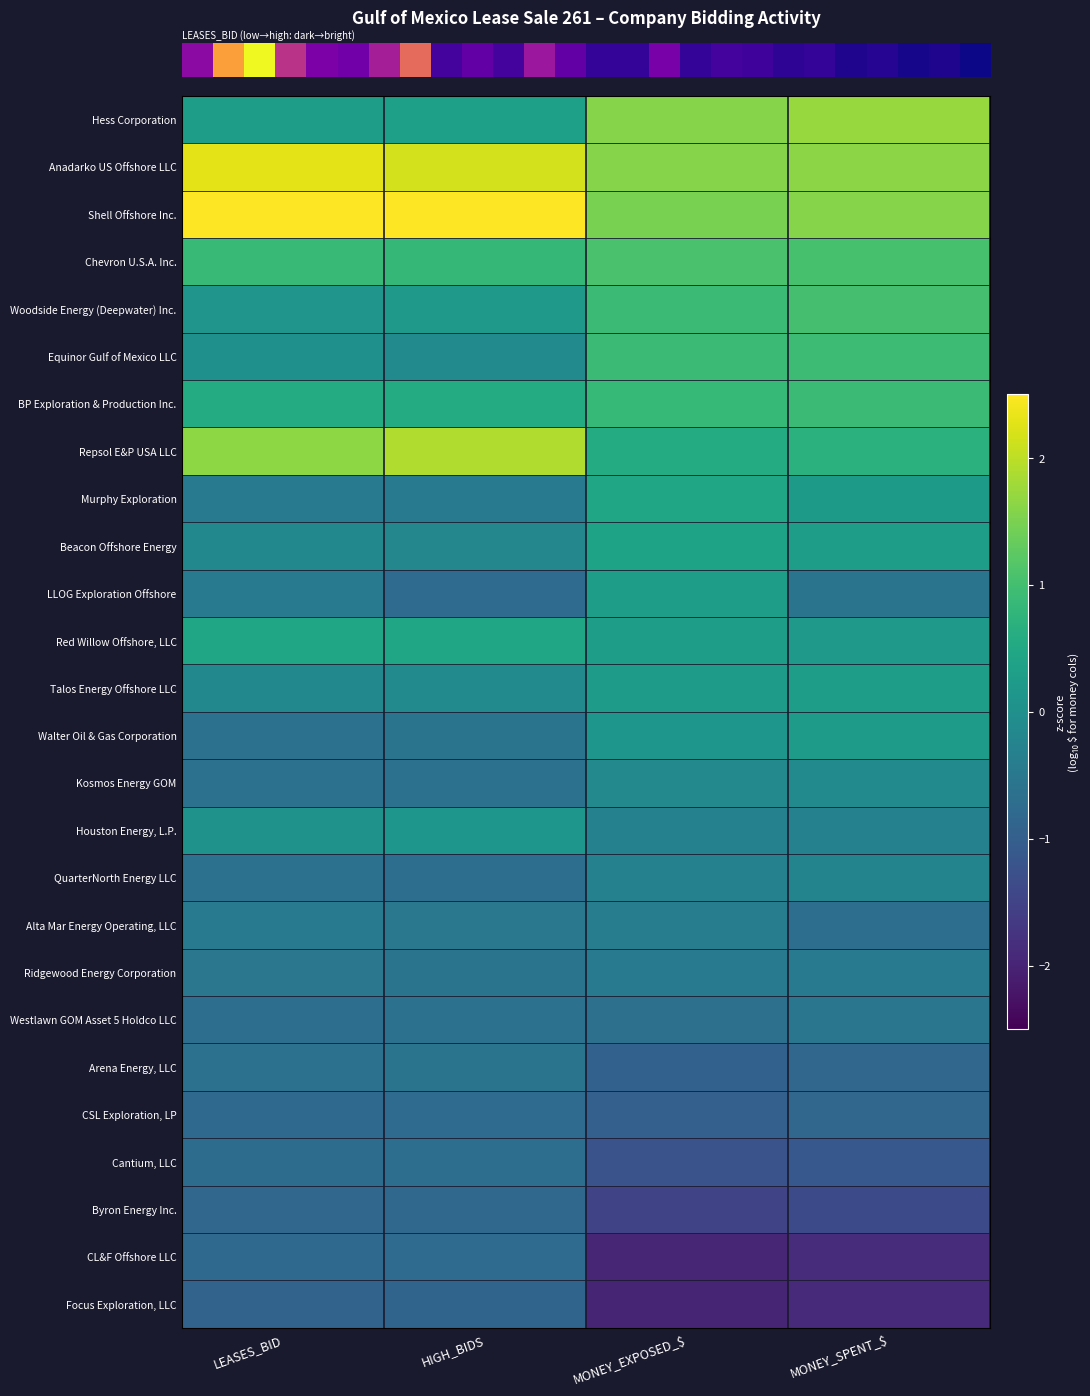

Which series has the largest total across all categories?

row_2